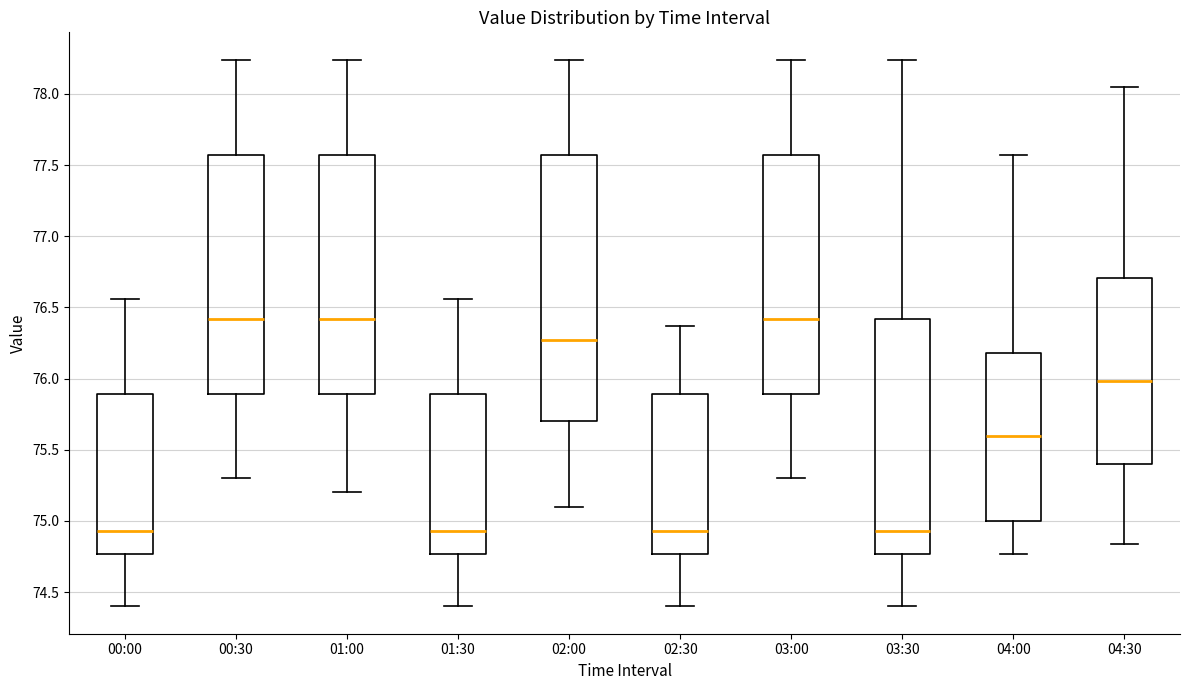

Reading left to right, read every box against the y-axis: the position of its median line, the range the box covers, and the ends of its whiskers. The values are not printed on the chart, so give them approximately, as read against the axis.

00:00: median 74.95, box 74.75 to 75.90, whiskers 74.40 to 76.55
00:30: median 76.40, box 75.90 to 77.55, whiskers 75.30 to 78.25
01:00: median 76.40, box 75.90 to 77.55, whiskers 75.20 to 78.25
01:30: median 74.95, box 74.75 to 75.90, whiskers 74.40 to 76.55
02:00: median 76.25, box 75.70 to 77.55, whiskers 75.10 to 78.25
02:30: median 74.95, box 74.75 to 75.90, whiskers 74.40 to 76.35
03:00: median 76.40, box 75.90 to 77.55, whiskers 75.30 to 78.25
03:30: median 74.95, box 74.75 to 76.40, whiskers 74.40 to 78.25
04:00: median 75.60, box 75.00 to 76.20, whiskers 74.75 to 77.55
04:30: median 76.00, box 75.40 to 76.70, whiskers 74.85 to 78.05